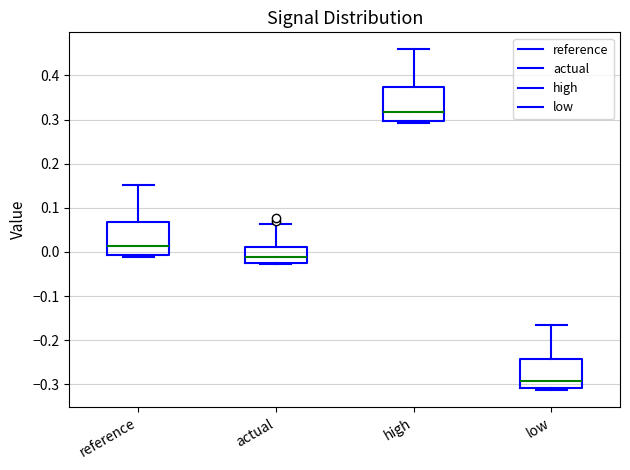

Which box's median line is the highest?

high